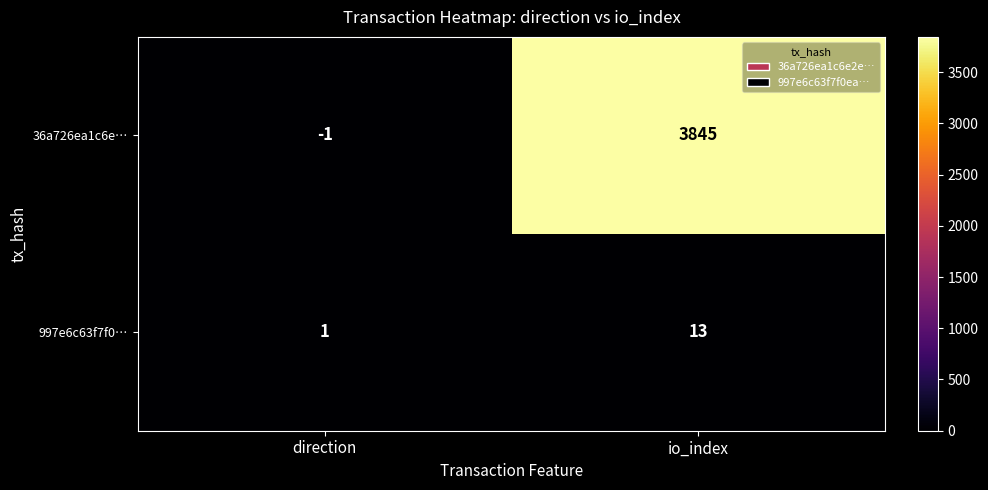

How many values in the 997e6c63f7f0… series are below 13?

1